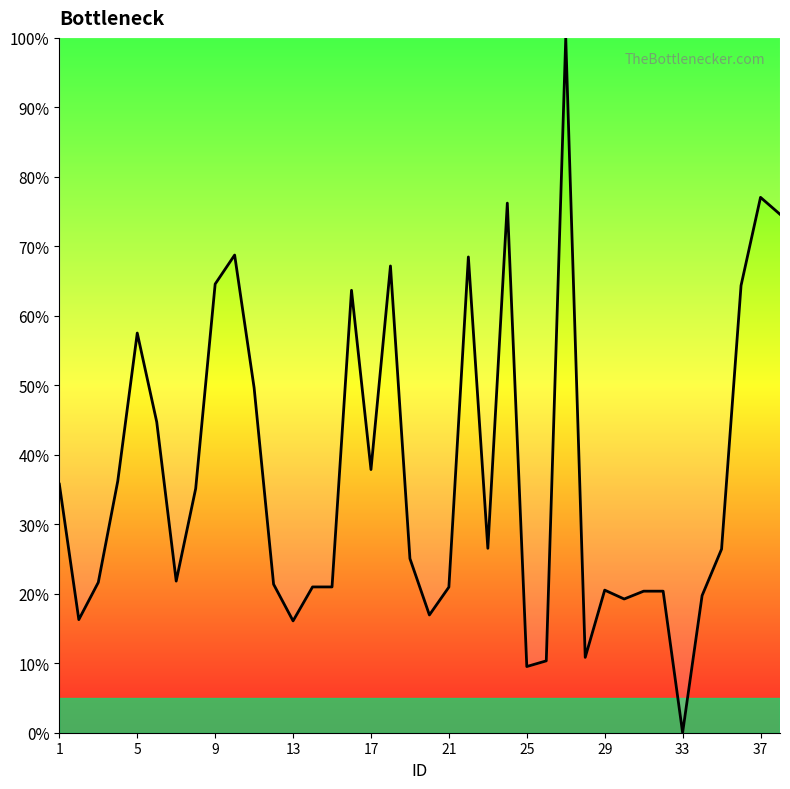

What is the difference between the second highest and second lowest values?

67.5